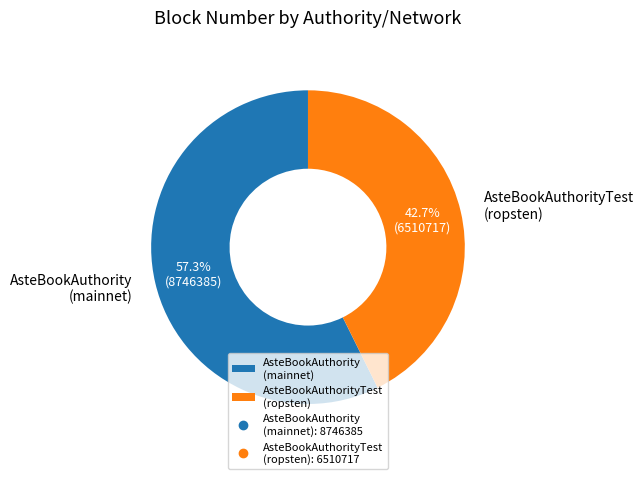

Combined, do AsteBookAuthorityTest (ropsten) and AsteBookAuthority (mainnet) account for over 50%?

Yes